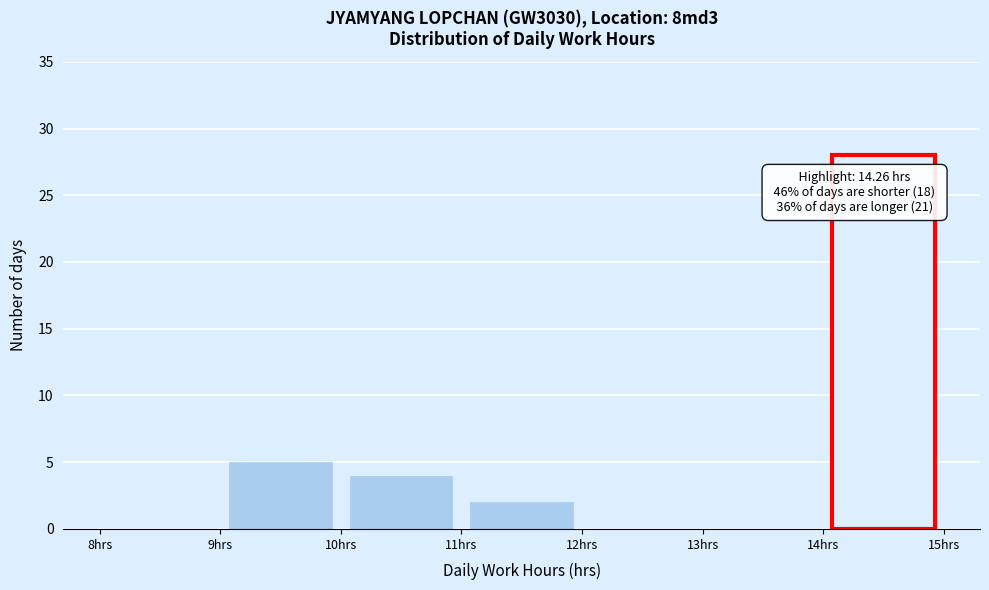

Over which range of the x-axis is the bar tallest?

14 to 15